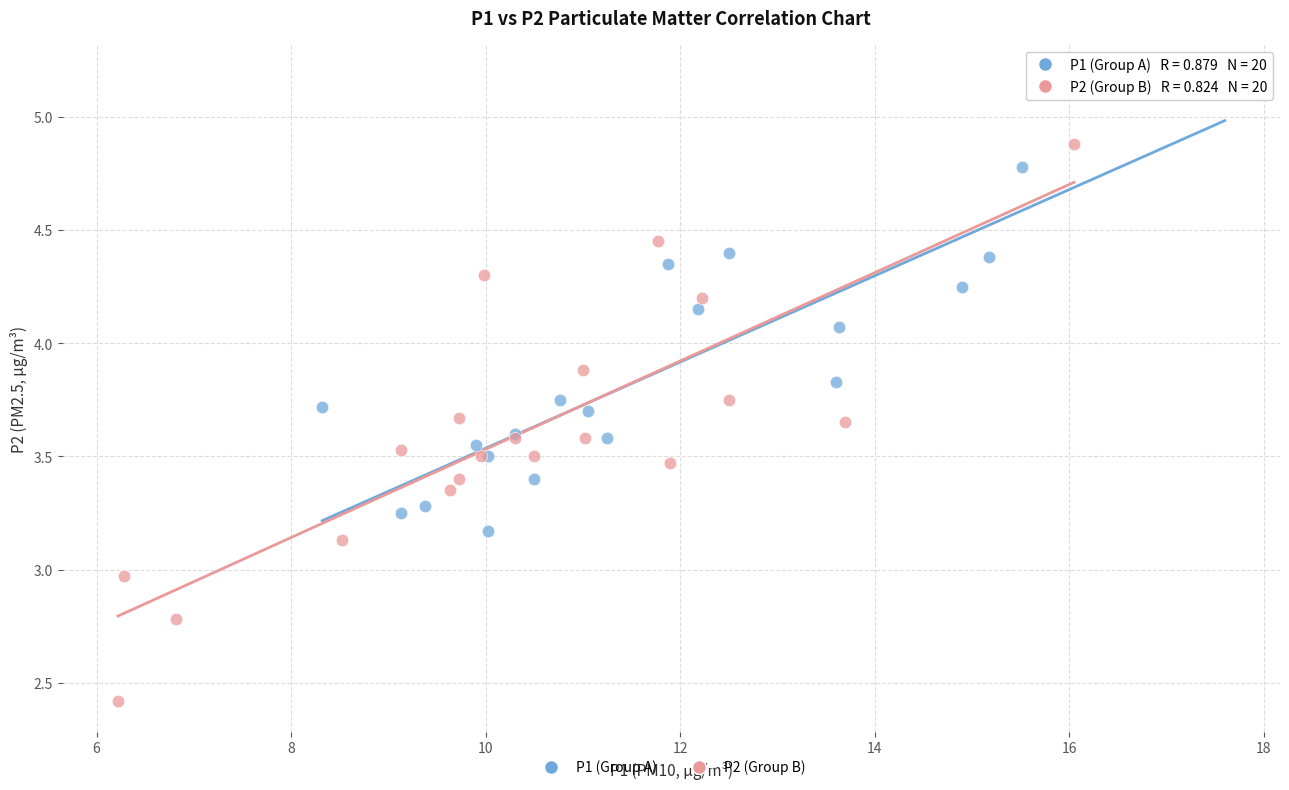

Which series reaches the maximum Y coordinate?

P1 (Group A)